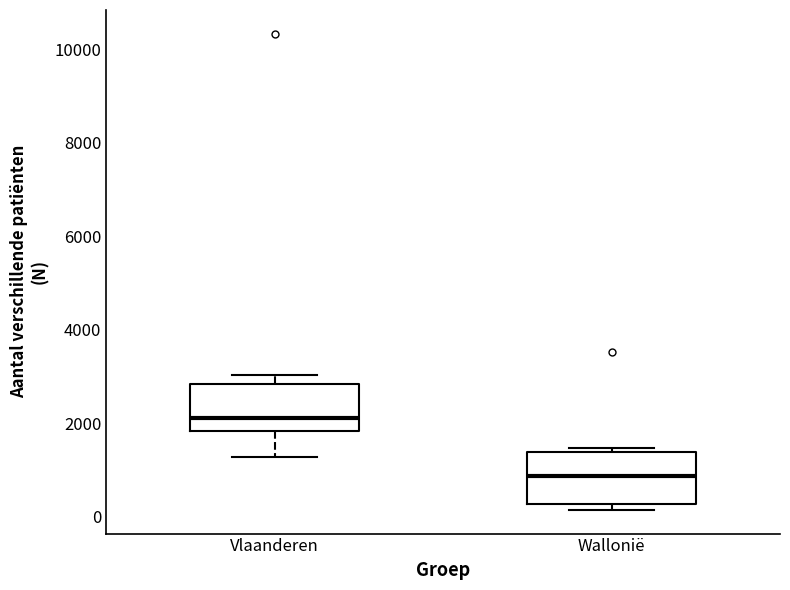

Where is the lower edge of the box for Vlaanderen on the y-axis? The values are not printed on the chart, so give them approximately, as read against the axis.

1800